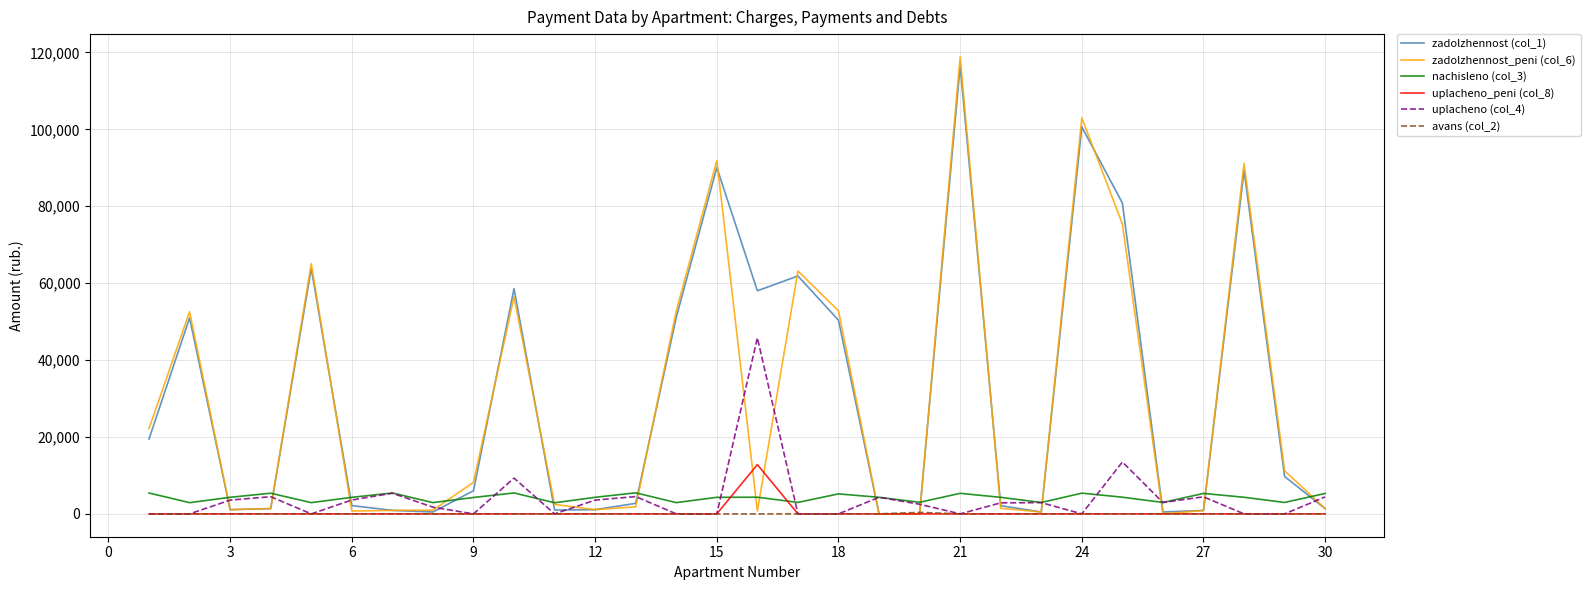

What is the difference between the second highest and minimum values in the uplacheno_peni (col_8) series?

8.1